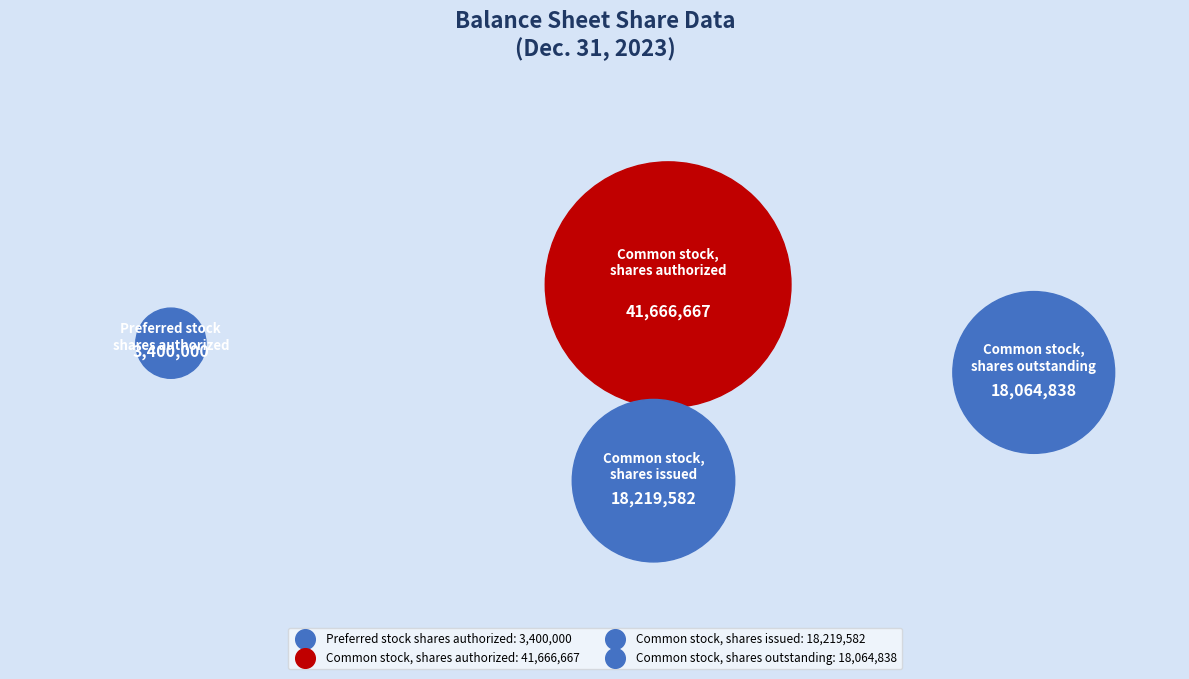

To the nearest percent, what is the difference between the largest and smallest slice percentages?

47%